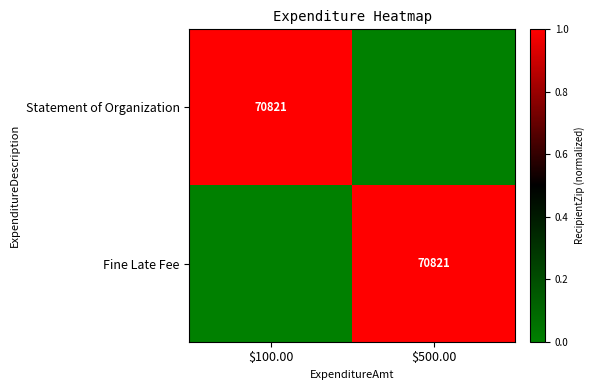

True or false: Fine Late Fee has a value of 111989 at $500.00.

False